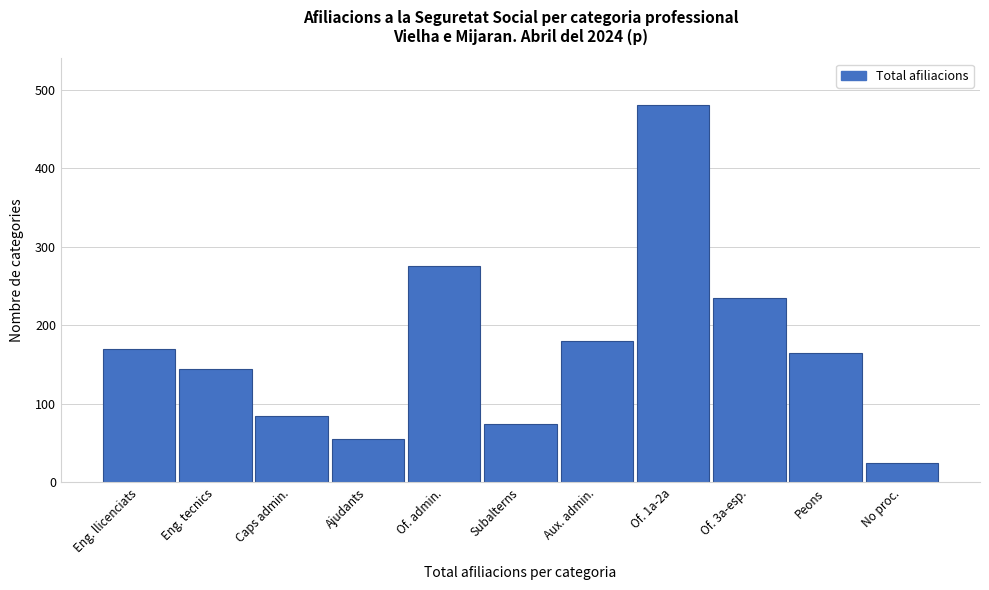

Reading left to right, transcribe all the data shown in this chart.

170	145	85	55	275	75	180	480	235	165	25